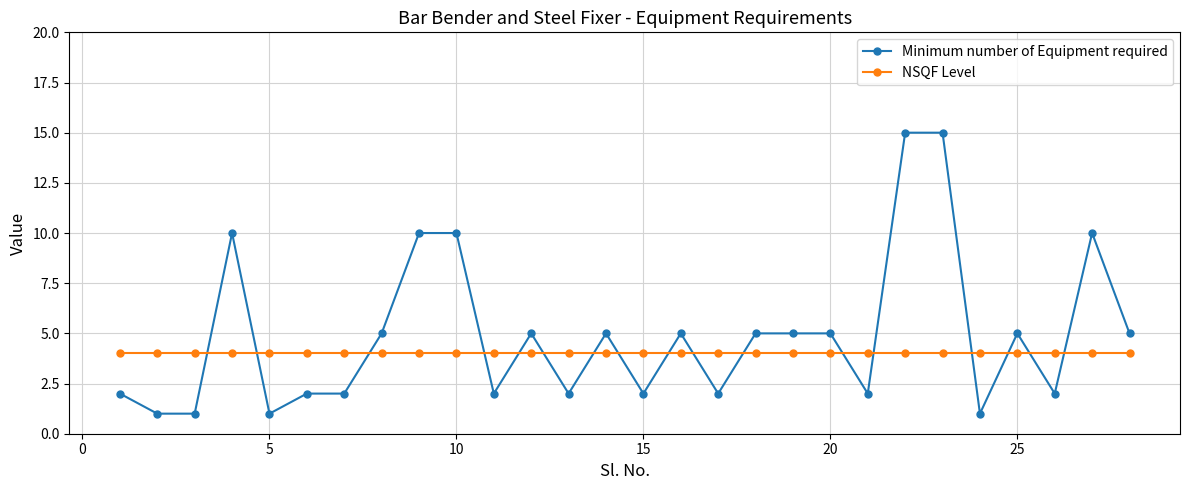

Which series has the largest range (max minus min)?

Minimum number of Equipment required